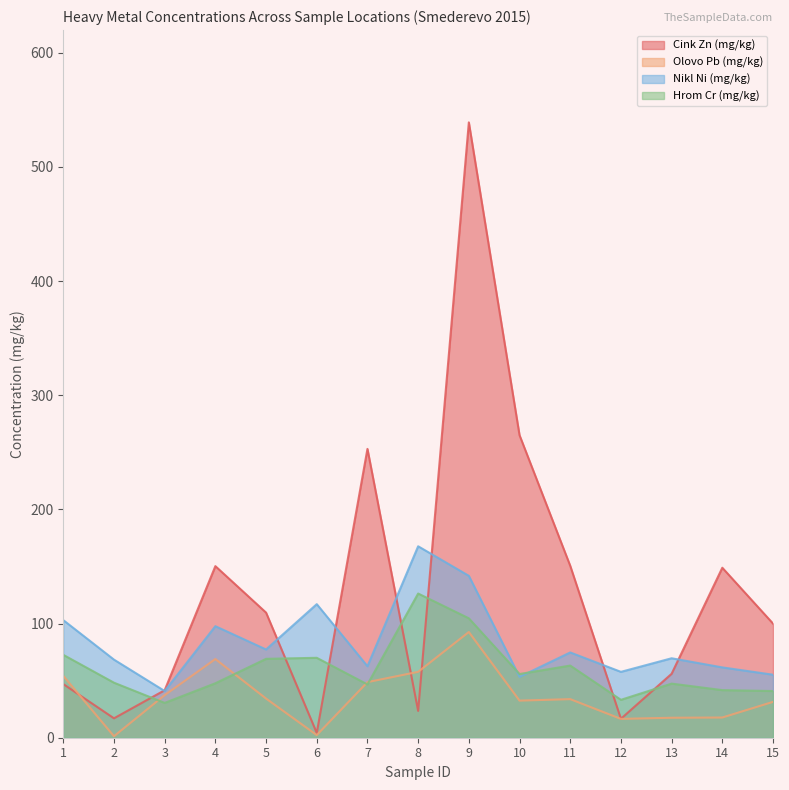

Rank the series by their average value, from lowest to highest.

Olovo Pb (mg/kg), Hrom Cr (mg/kg), Nikl Ni (mg/kg), Cink Zn (mg/kg)